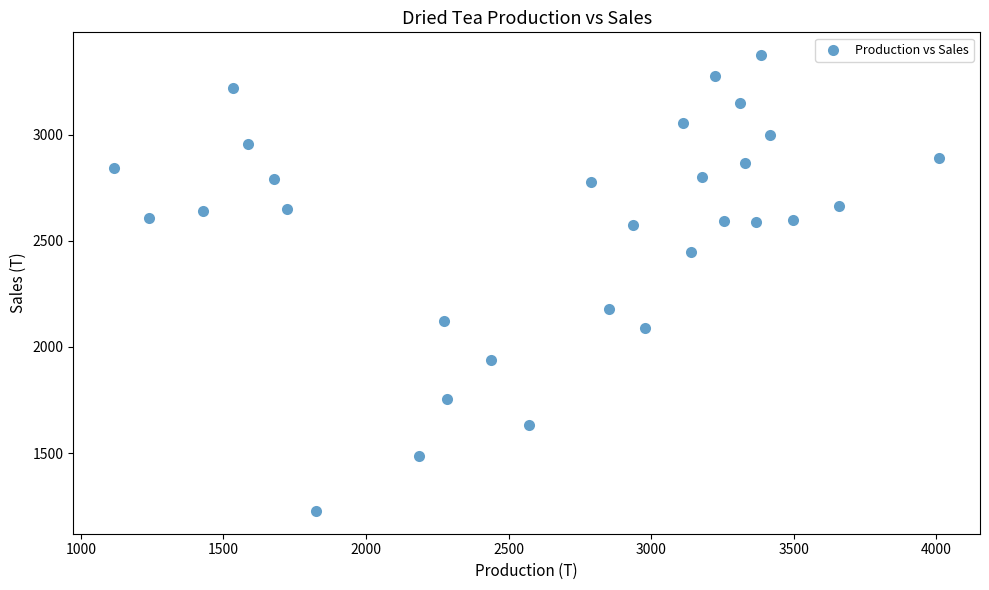

What is the range of Y values (max minus min)?

2147.6